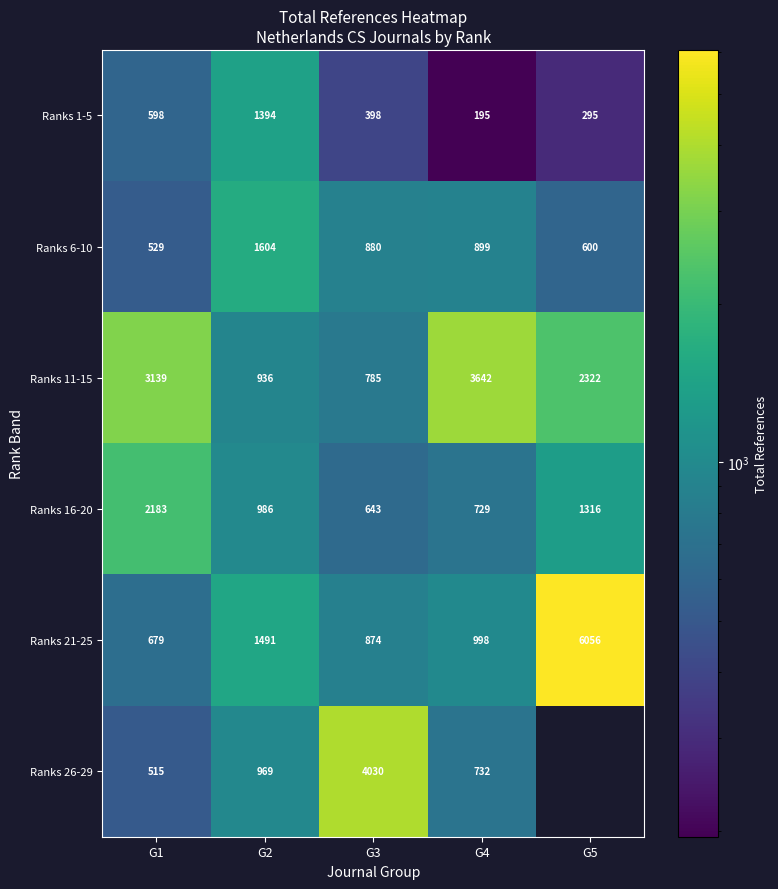

At how many categories does at least one series exceed 4471?

1